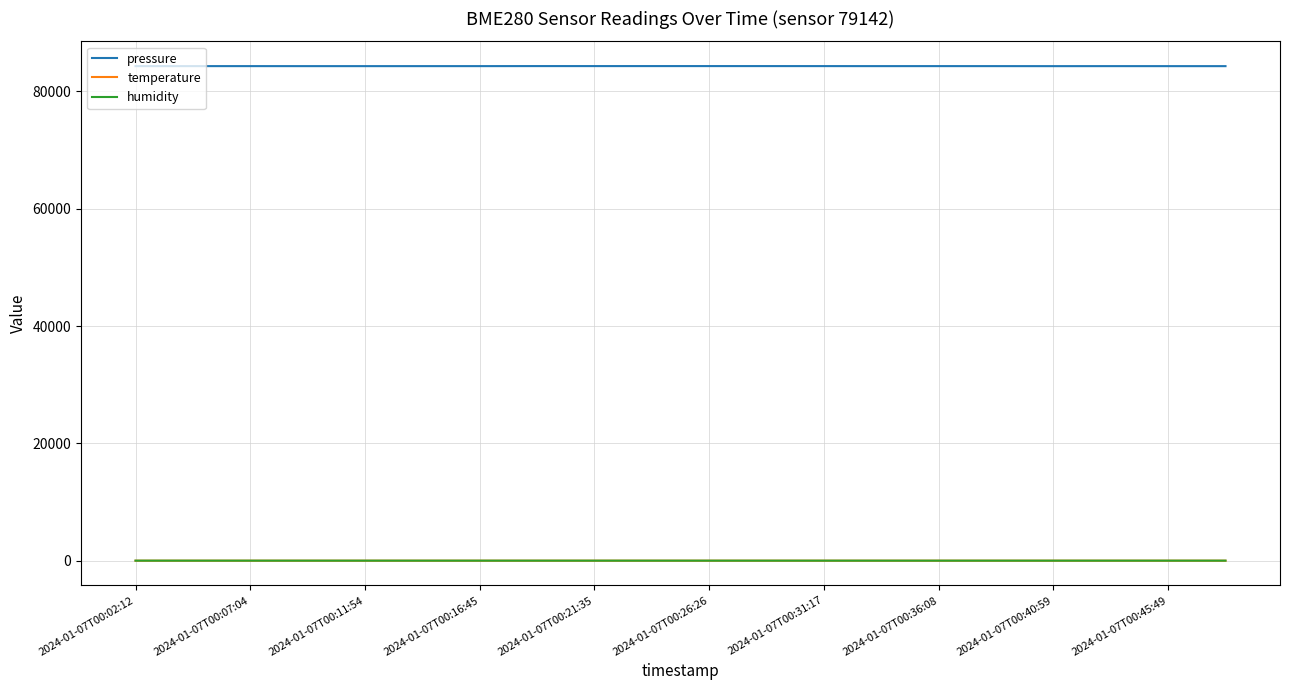

Which series has the widest spread of values?

pressure